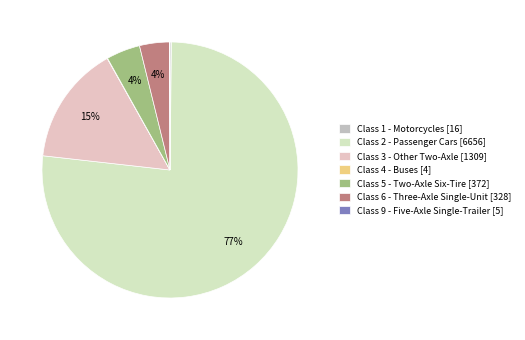

Is Class 3 - Other Two-Axle the majority of the pie?

No